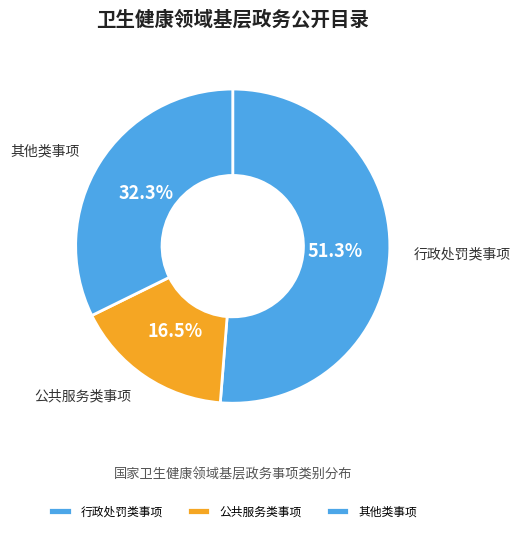

What is the largest slice in the pie chart?

行政处罚类事项